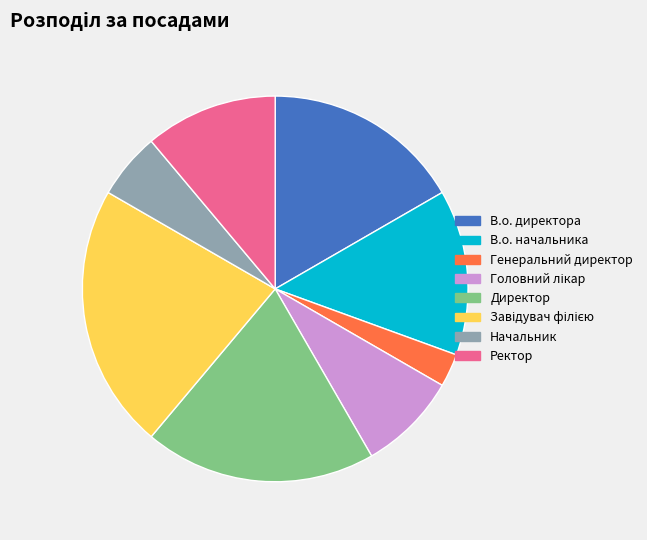

Is the sum of В.о. начальника and Начальник greater than half?

No